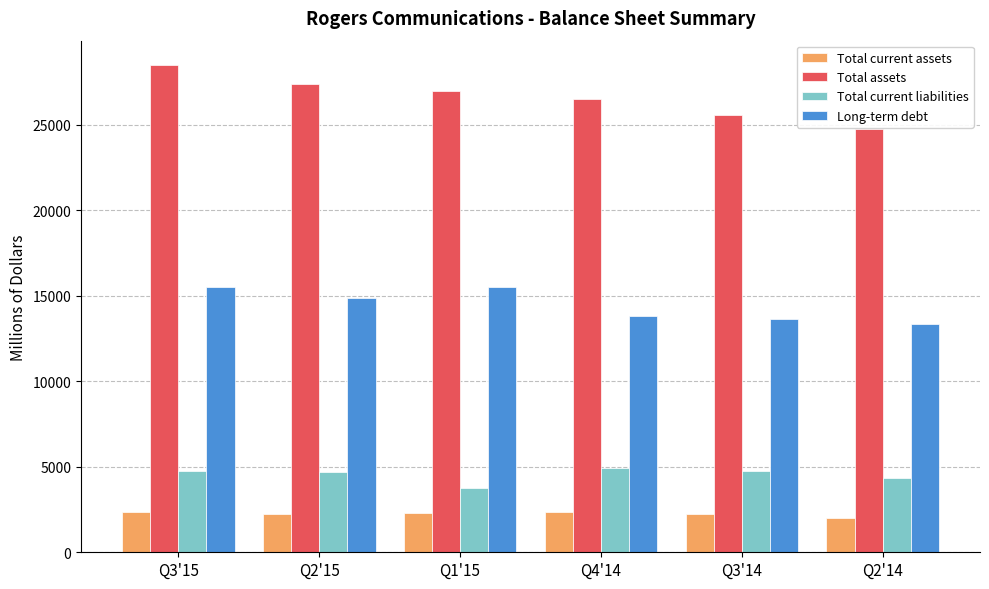

What is the label of the 3rd bar from the right?

Q4'14